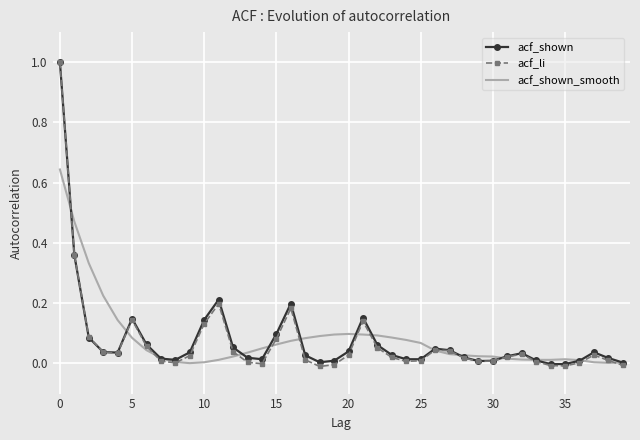

What is the maximum value shown in the chart?

1.0